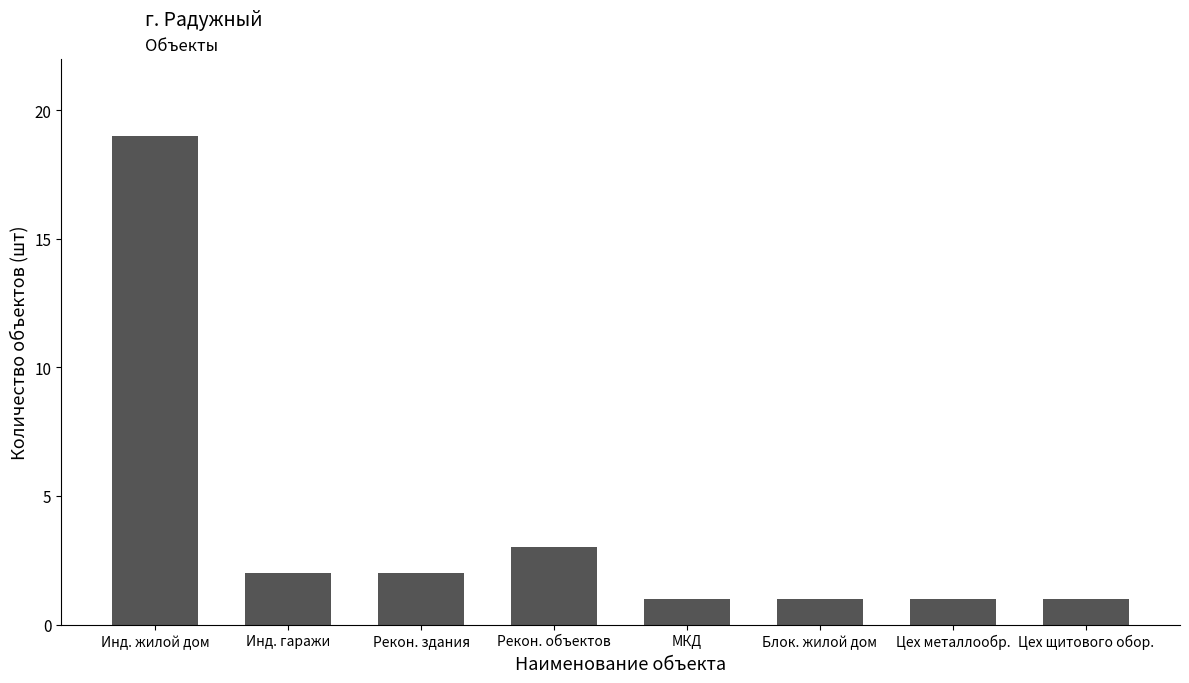

Reading right to left, list all the values displayed in this chart.

1	1	1	1	3	2	2	19